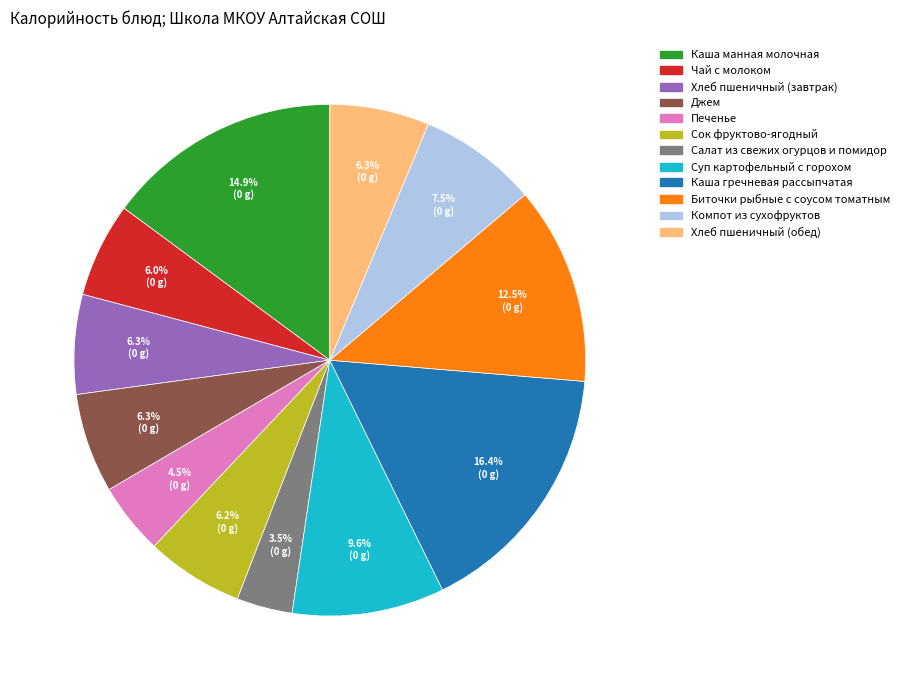

How many segments does this pie chart have?

12